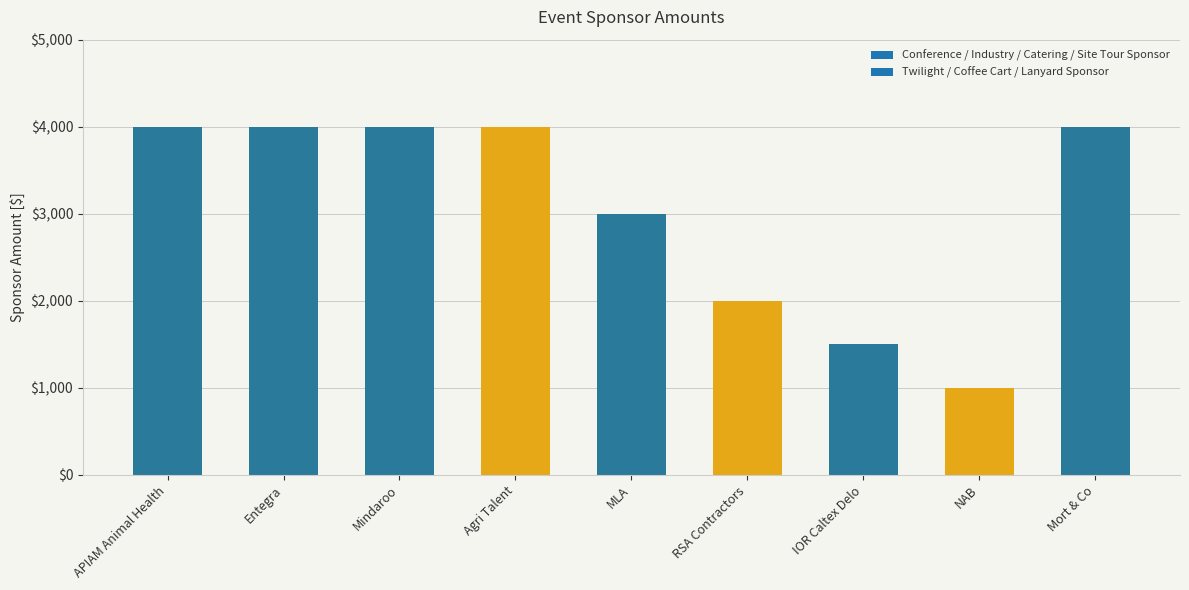

What is the maximum value shown in the chart?

4000